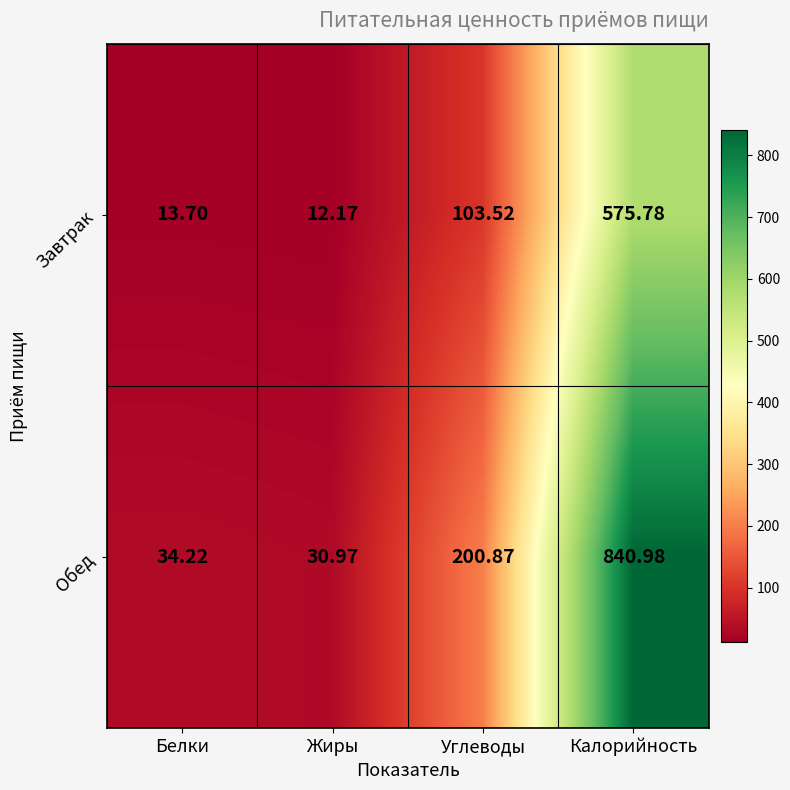

How many data points does each series have?

4